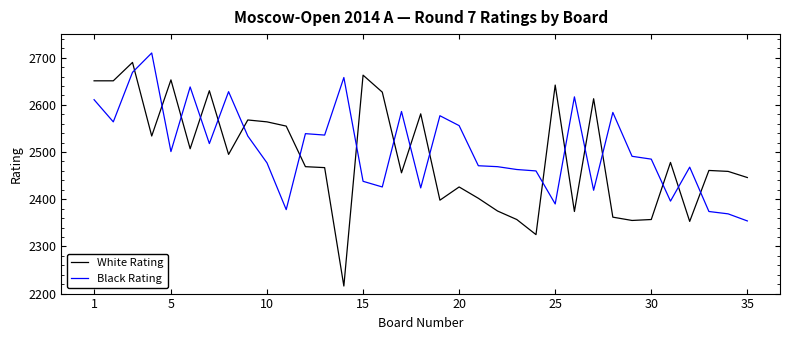

What are all the series names shown in the legend?

White Rating, Black Rating